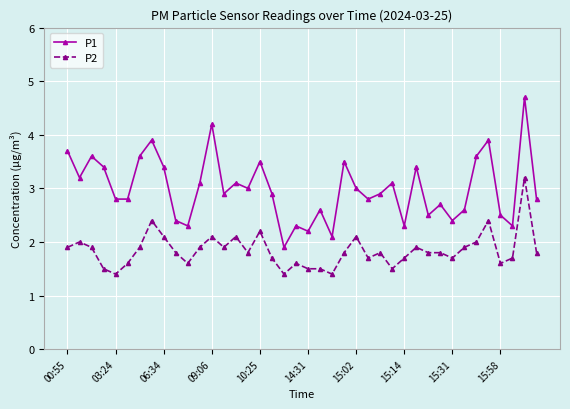

What is the sum of all P2 values?

73.6